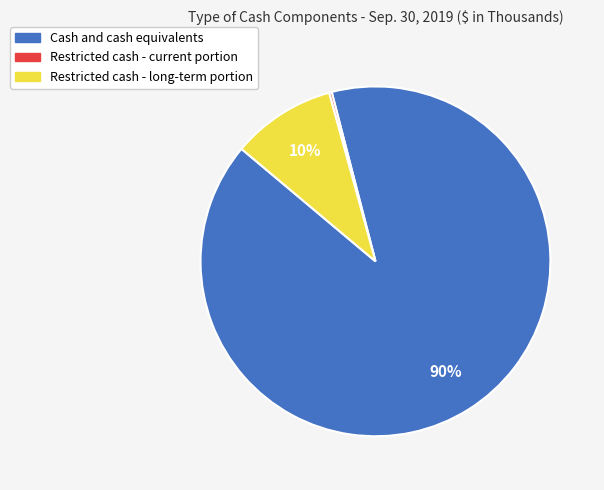

Which category has the biggest portion of the pie?

Cash and cash equivalents